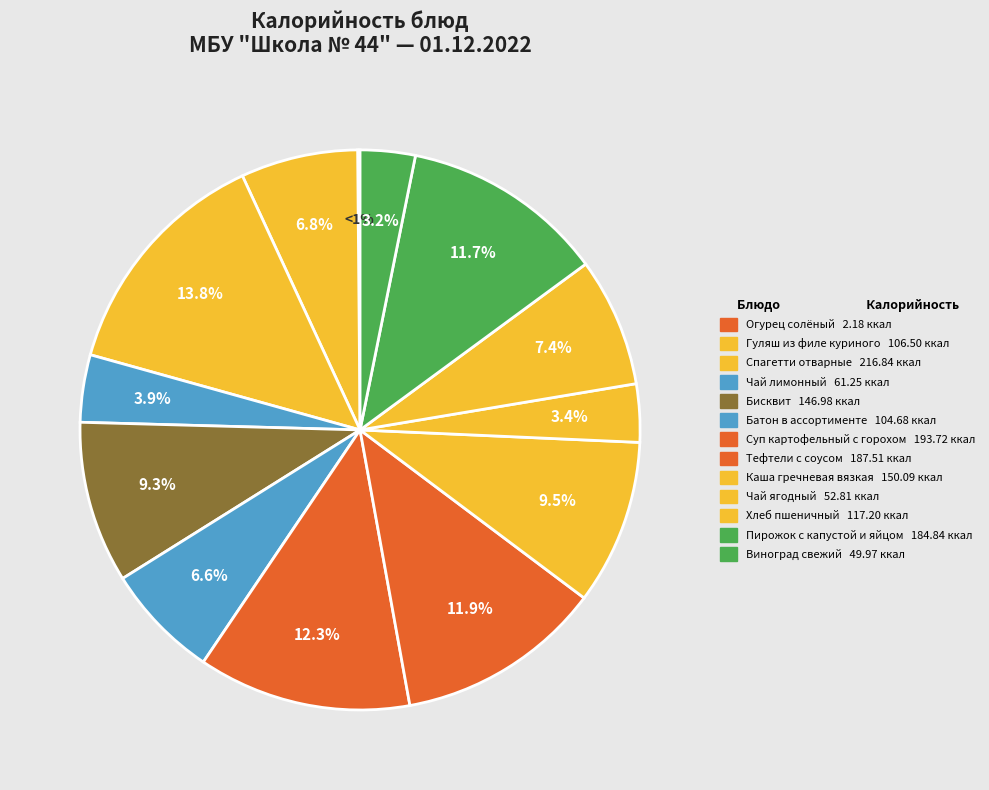

What is the change in value from Огурец солёный to Чай лимонный?

+59.1